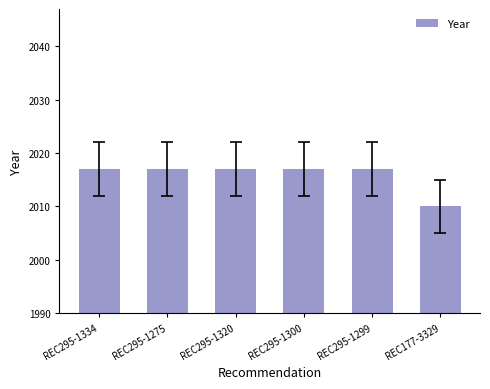

How many bars are there in total?

6